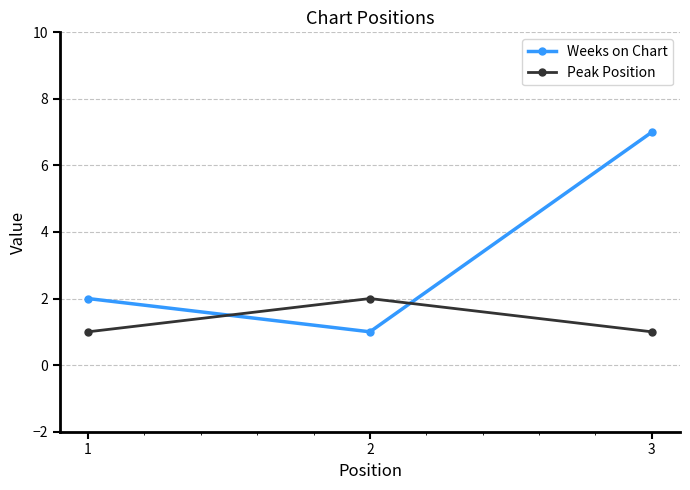

Reading right to left, what are all the values shown in this chart?

Weeks on Chart: 7	1	2
Peak Position: 1	2	1